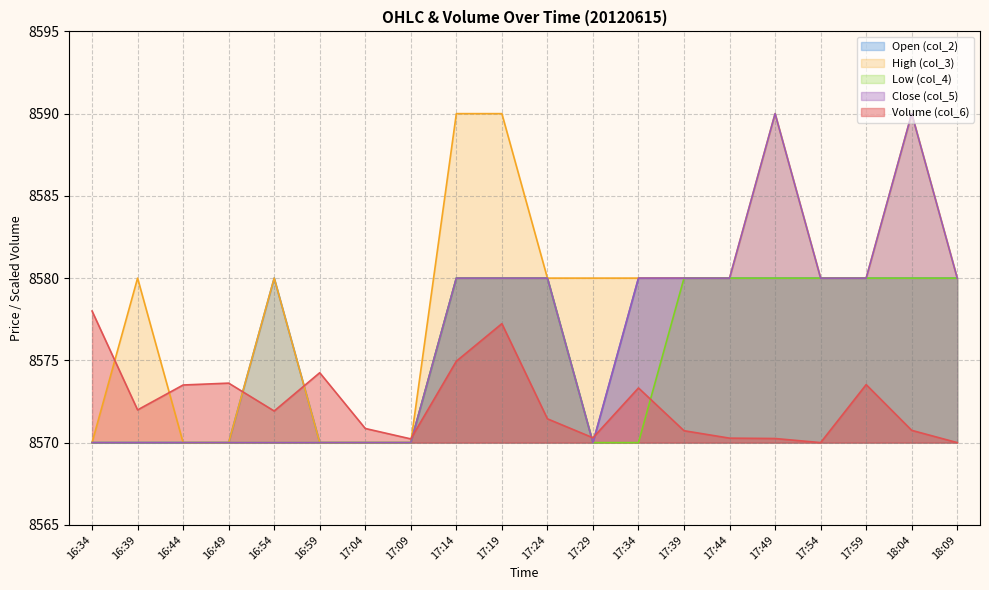

What are all the series names shown in the legend?

Open (col_2), High (col_3), Low (col_4), Close (col_5), Volume (col_6)